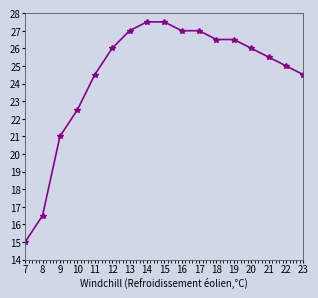

Count the number of data series in this chart.

1